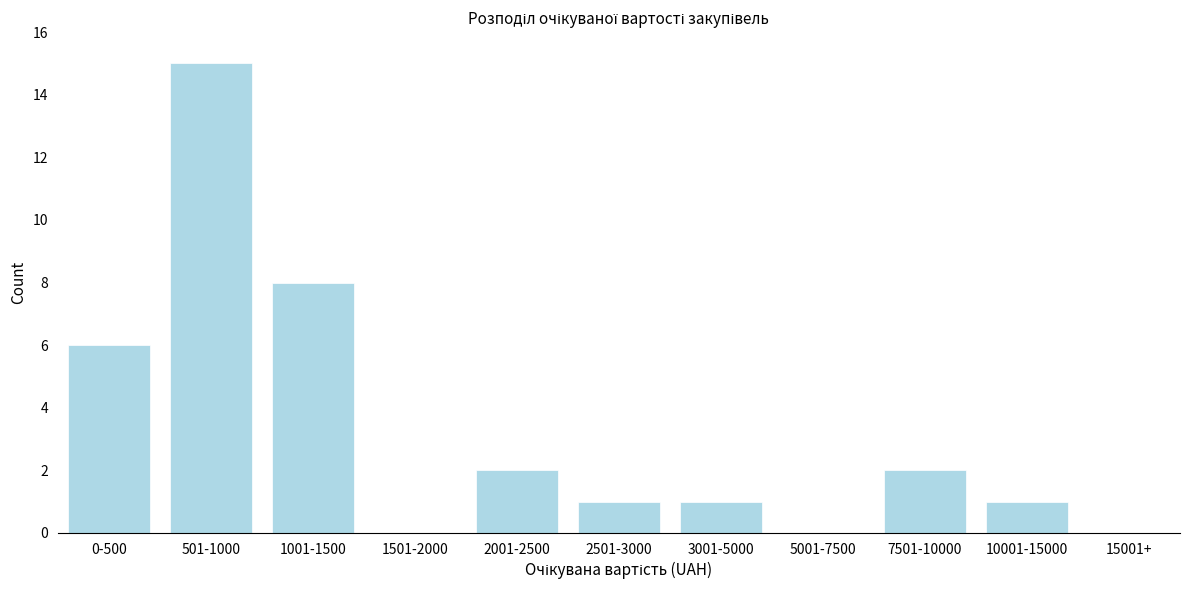

Reading left to right, what are all the values shown in this chart?

0-500=6	501-1000=15	1001-1500=8	1501-2000=0	2001-2500=2	2501-3000=1	3001-5000=1	5001-7500=0	7501-10000=2	10001-15000=1	15001+=0